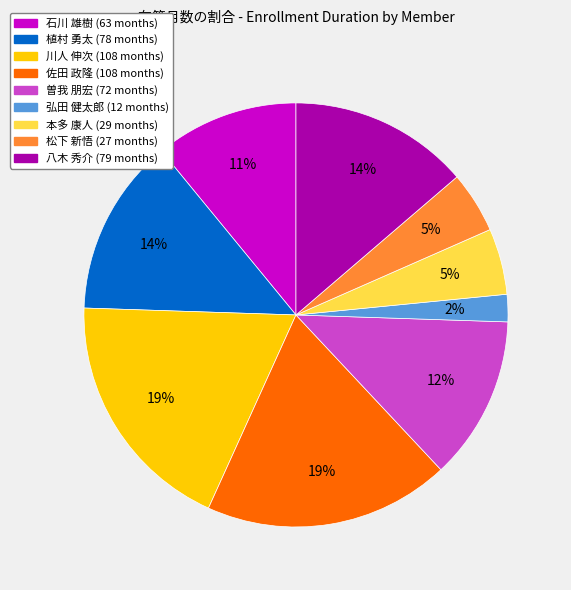

The 弘田 健太郎 slice represents 14% of the pie. True or false?

False